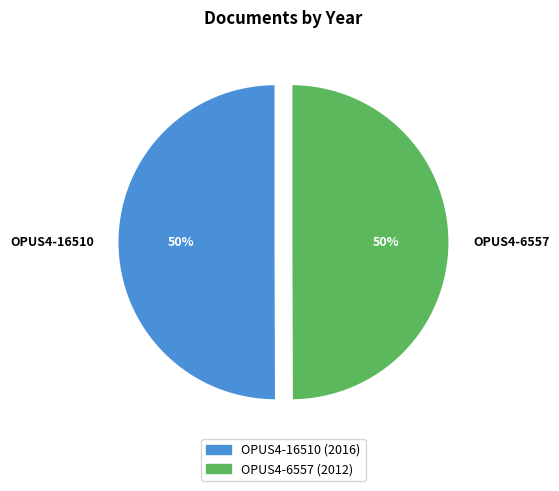

What is the ratio of the value at OPUS4-16510 to the value at OPUS4-6557?

1.0